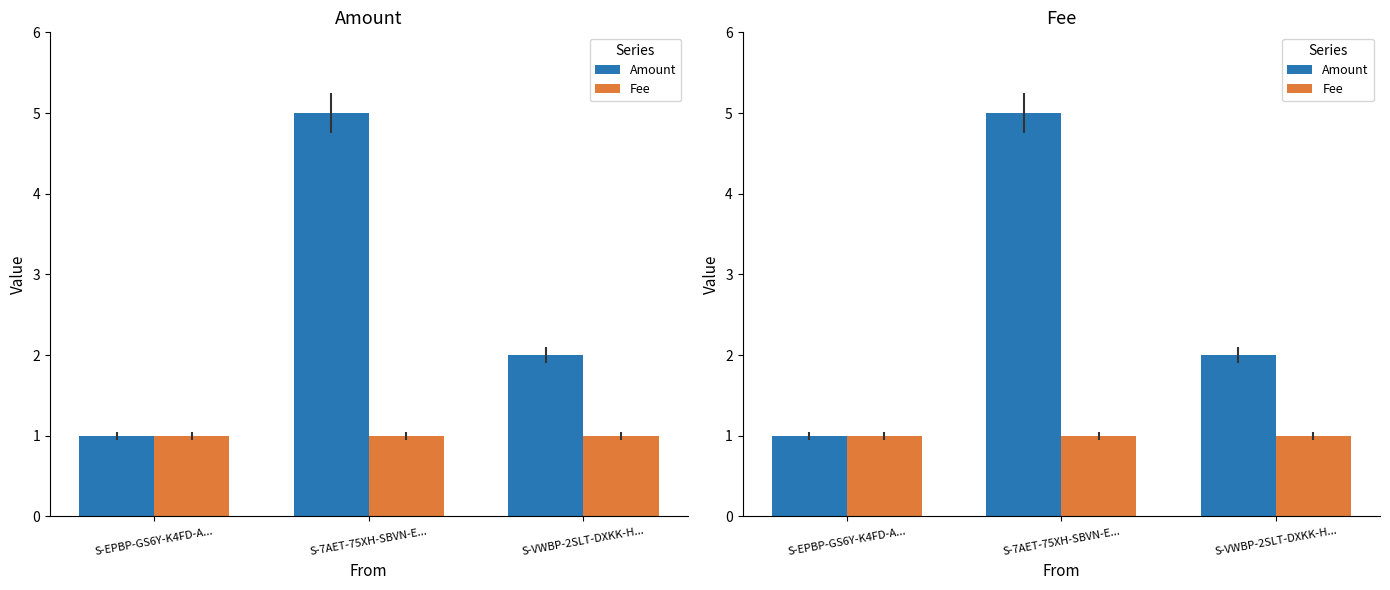

Reading left to right, list all the values displayed in this chart.

Amount: 1	5	2
Fee: 1	1	1